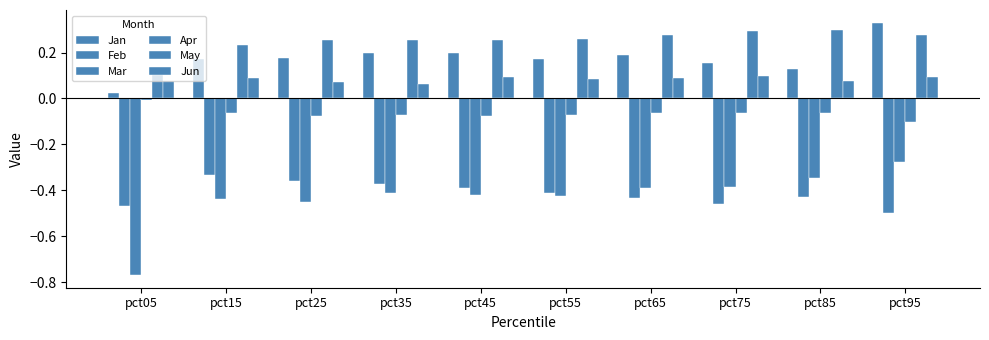

Does the chart contain stacked bars?

No